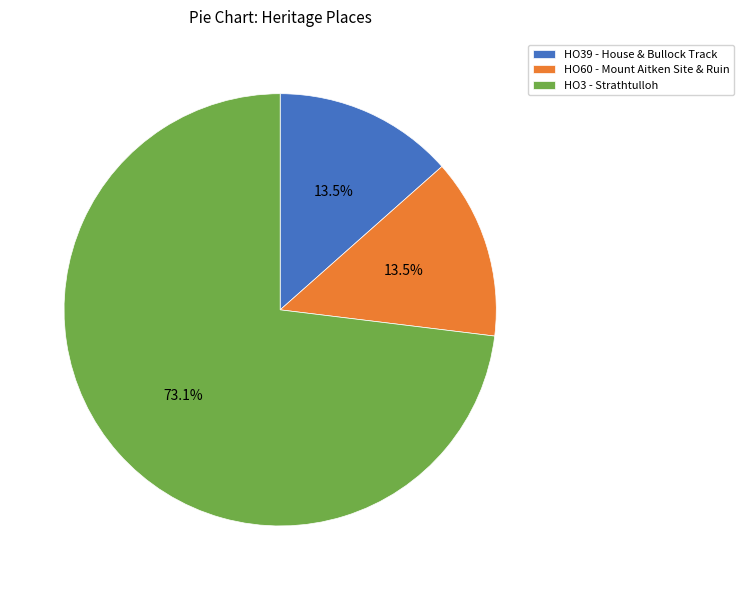

Which slice is the largest?

HO3 - Strathtulloh